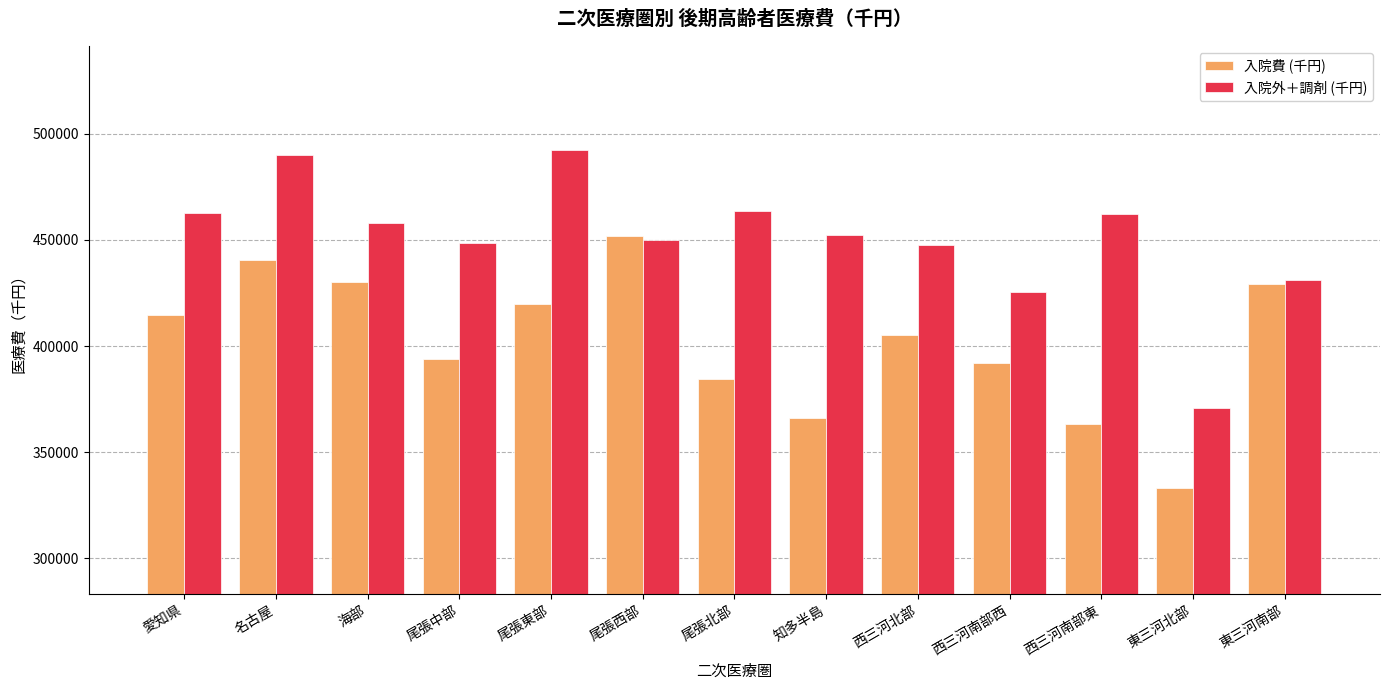

What is the smallest value displayed?

333212.3